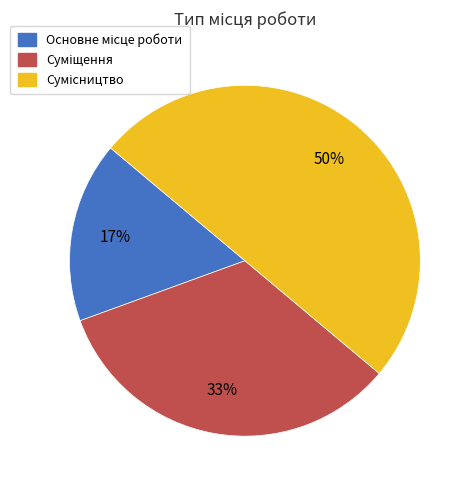

How many segments does this pie chart have?

3